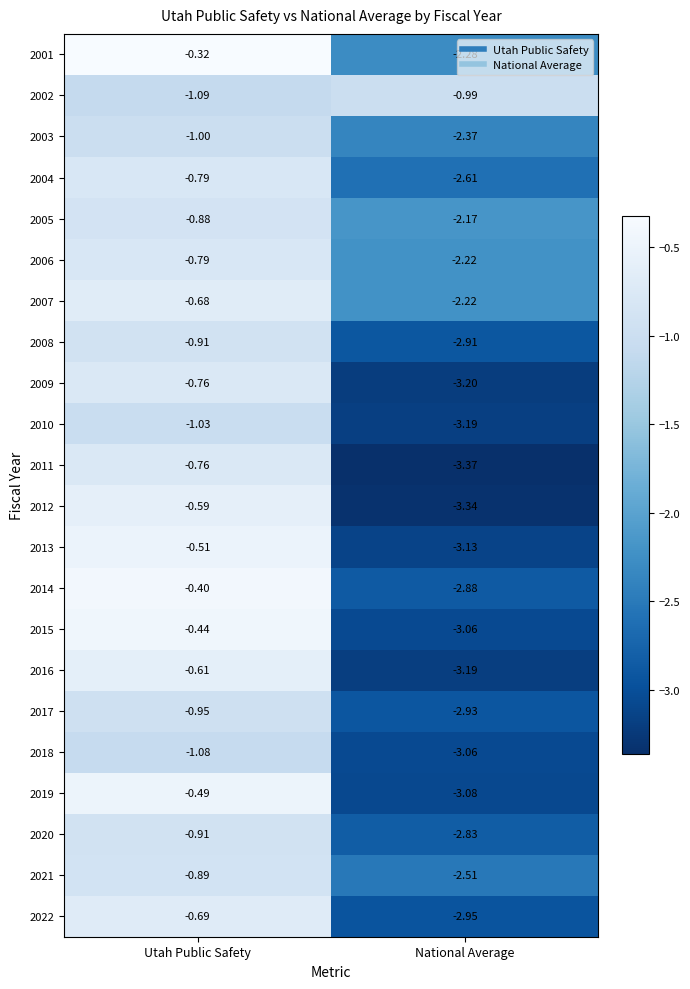

Which label corresponds to the smallest value in the chart?

National Average